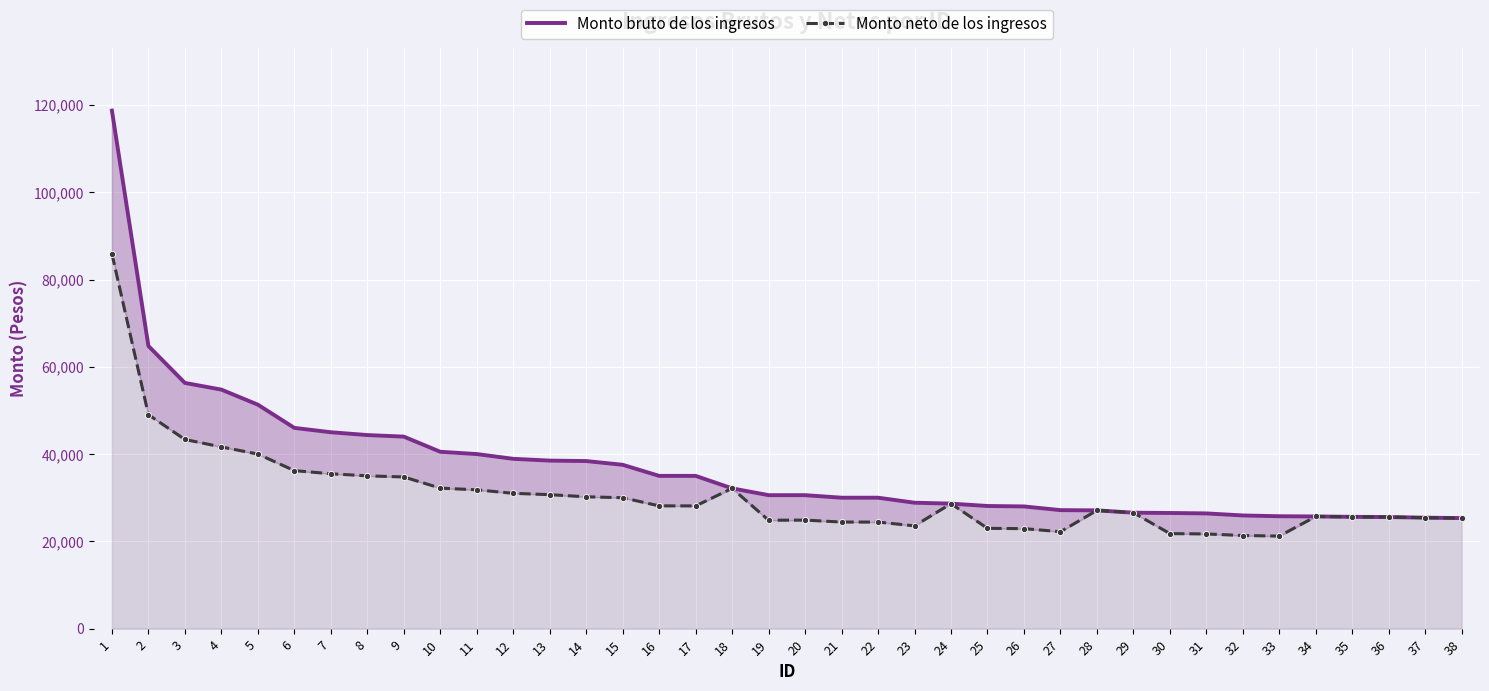

Where is Monto neto de los ingresos nearest to the value 53542?

2